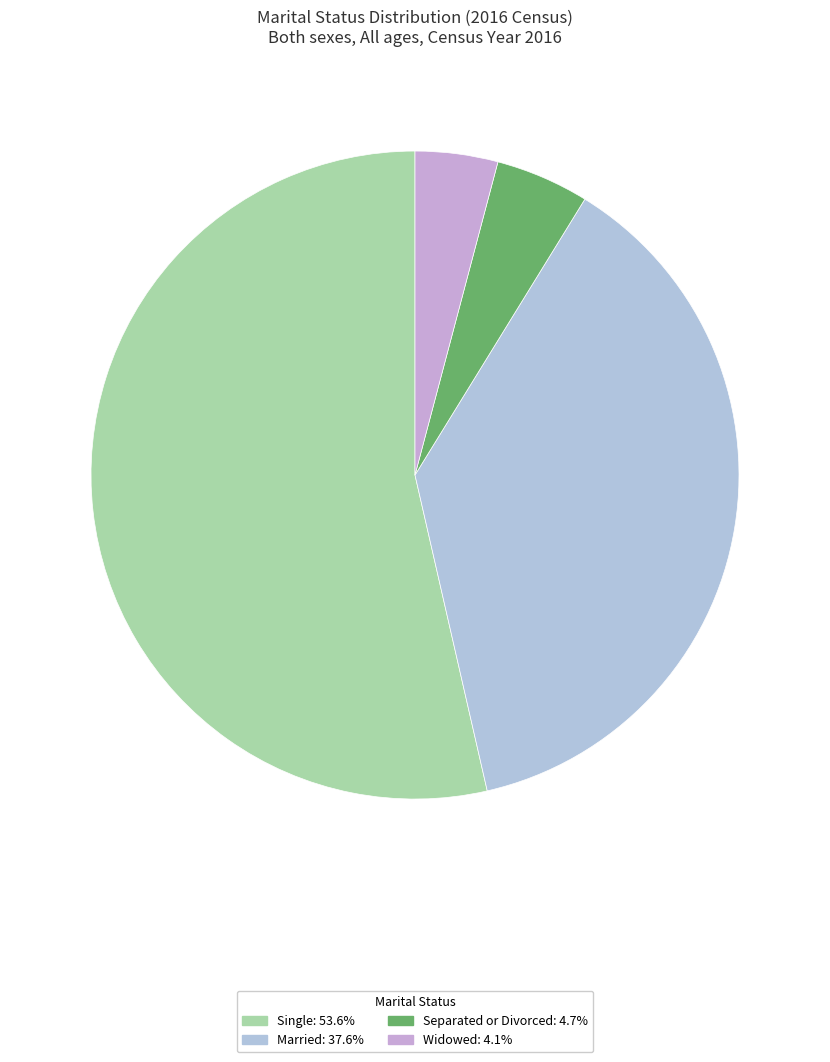

Rank the categories by value from lowest to highest.

Widowed, Separated or Divorced, Married, Single